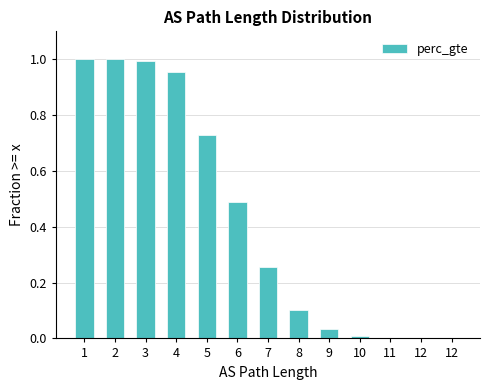

The chart shows a value of 0.0 at 10. True or false?

False